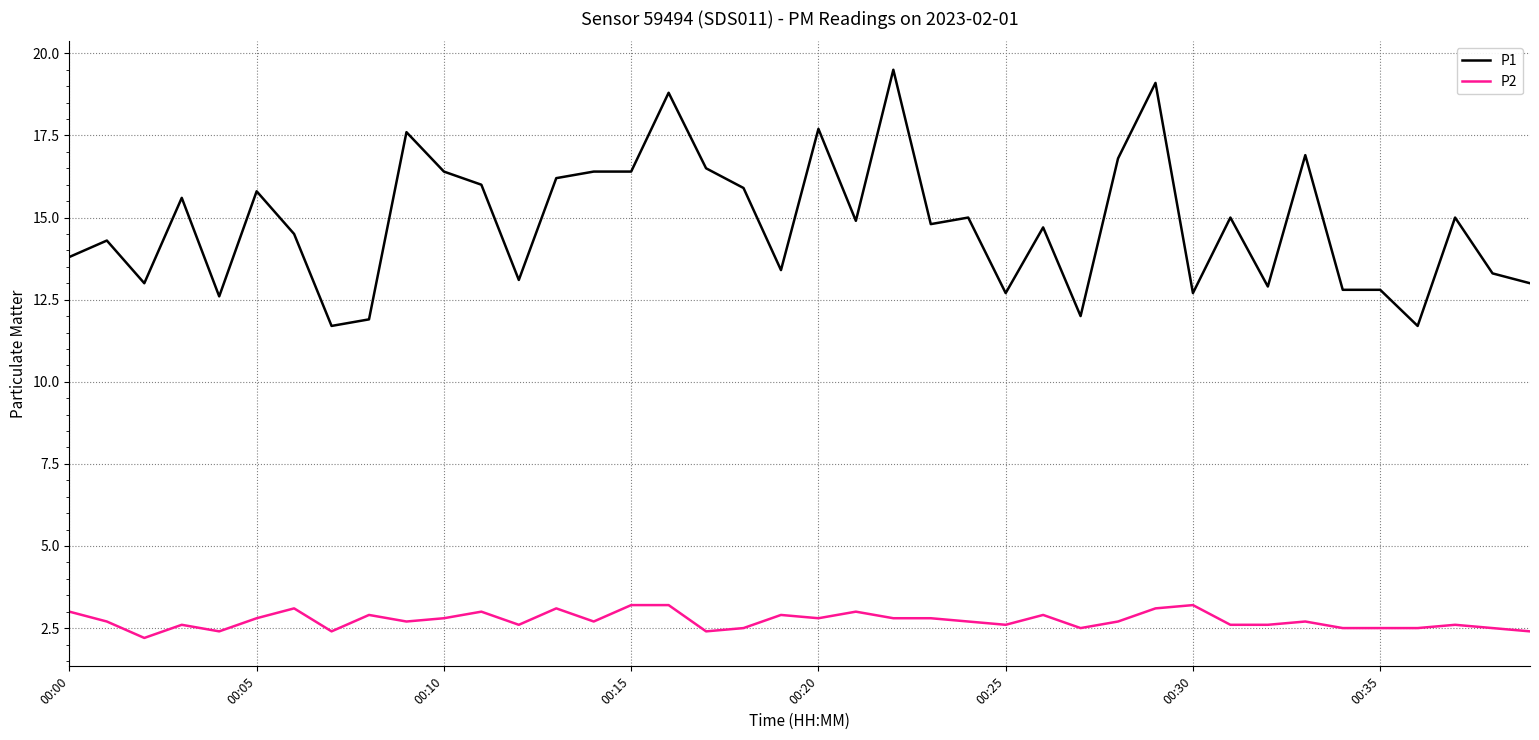

Which series has the largest total across all categories?

P1